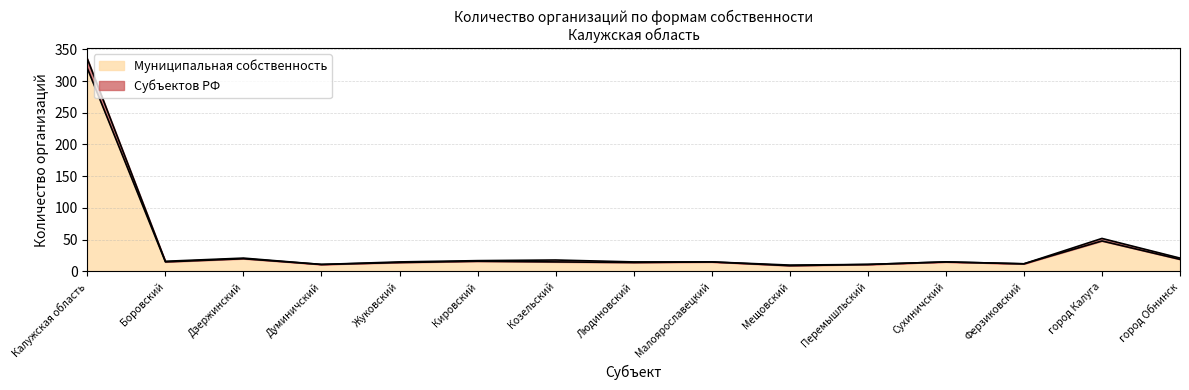

Where is the first local minimum?

Боровский